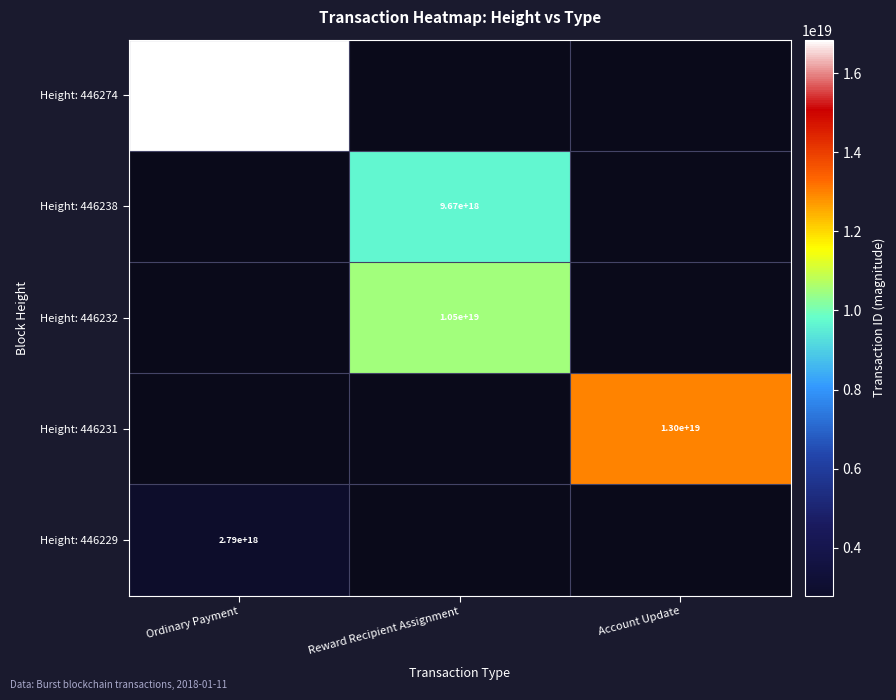

The value of Height: 446274 at Ordinary Payment is 16900000000000000000. True or false?

True